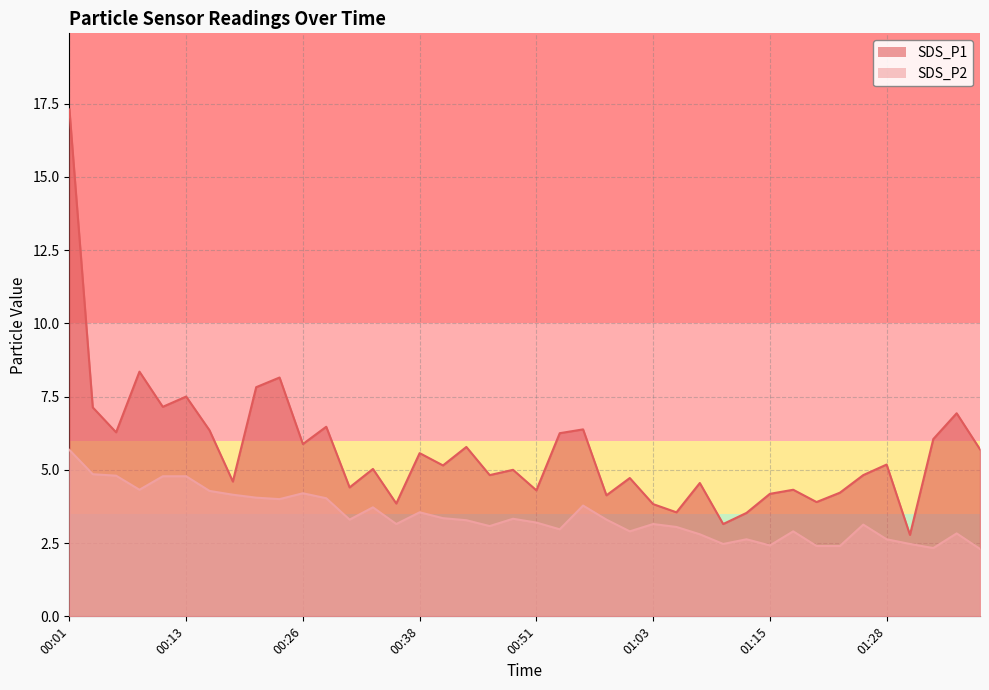

True or false: SDS_P1 has a value of 5.7 at 00:58.

False